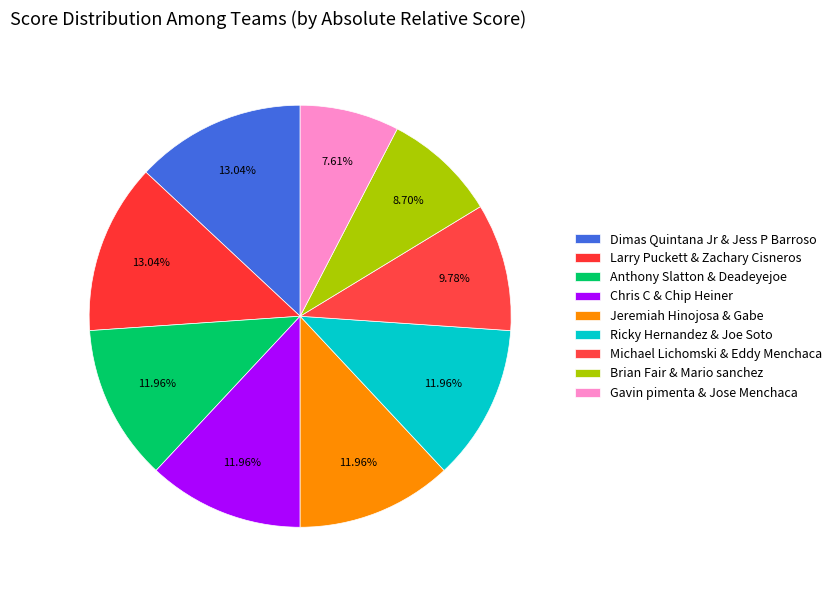

To the nearest percent, what is the difference between the Anthony Slatton & Deadeyejoe and Michael Lichomski & Eddy Menchaca slice percentages?

2%